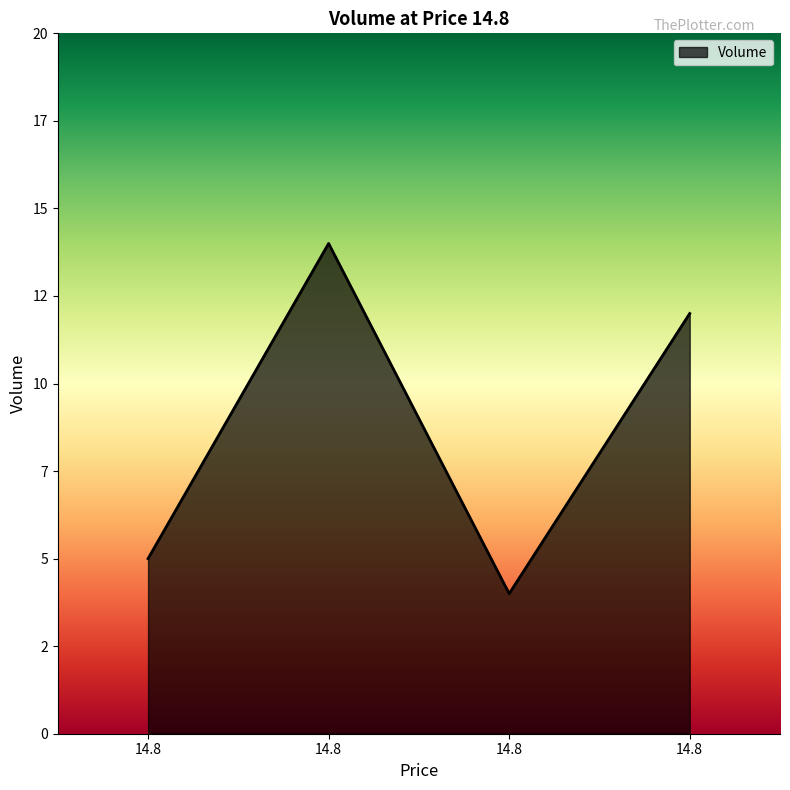

Does the chart display data point markers on the line(s)?

No